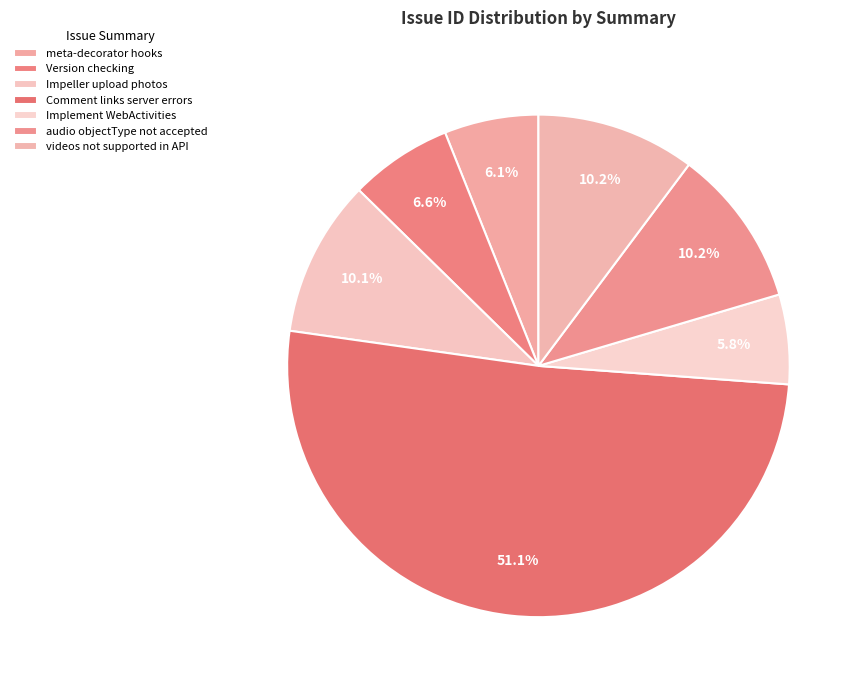

How many segments does this pie chart have?

7